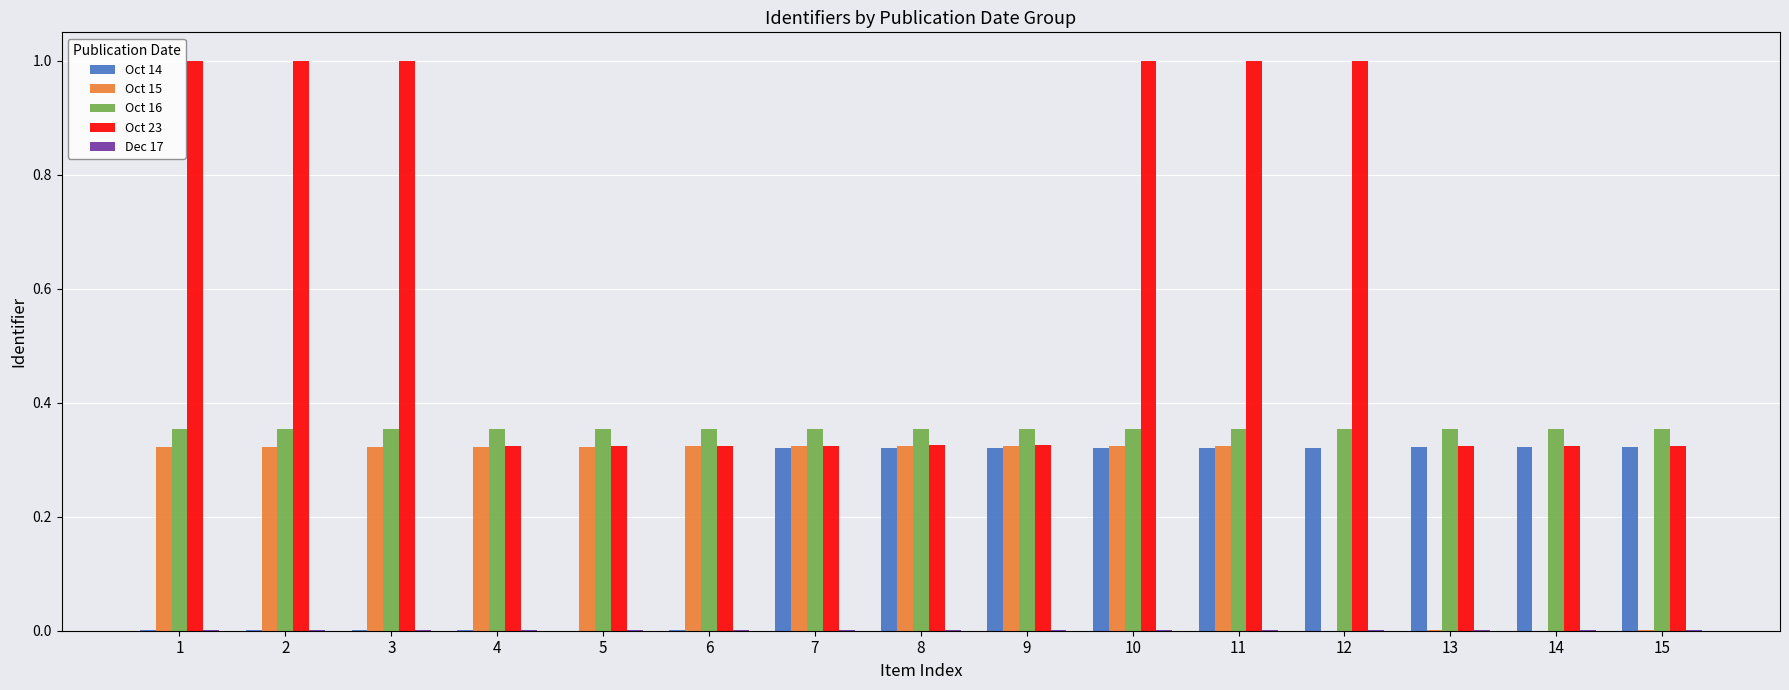

The Oct 23 series shows 0.5 at 7. True or false?

False